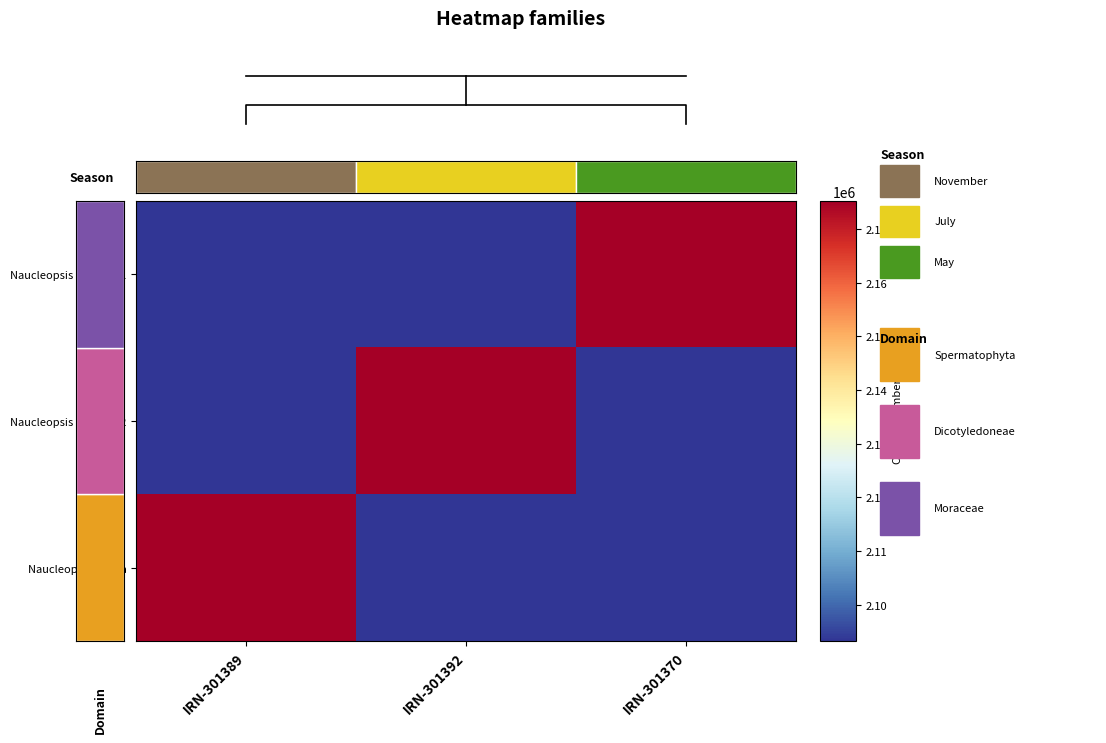

Reading left to right, list all the values displayed in this chart.

Naucleopsis krukovii 1: IRN-301389=2093214	IRN-301392=2093213	IRN-301370=2175229
Naucleopsis krukovii 2: IRN-301389=2093213	IRN-301392=2175229	IRN-301370=2093214
Naucleopsis glabra: IRN-301389=2175229	IRN-301392=2093214	IRN-301370=2093213